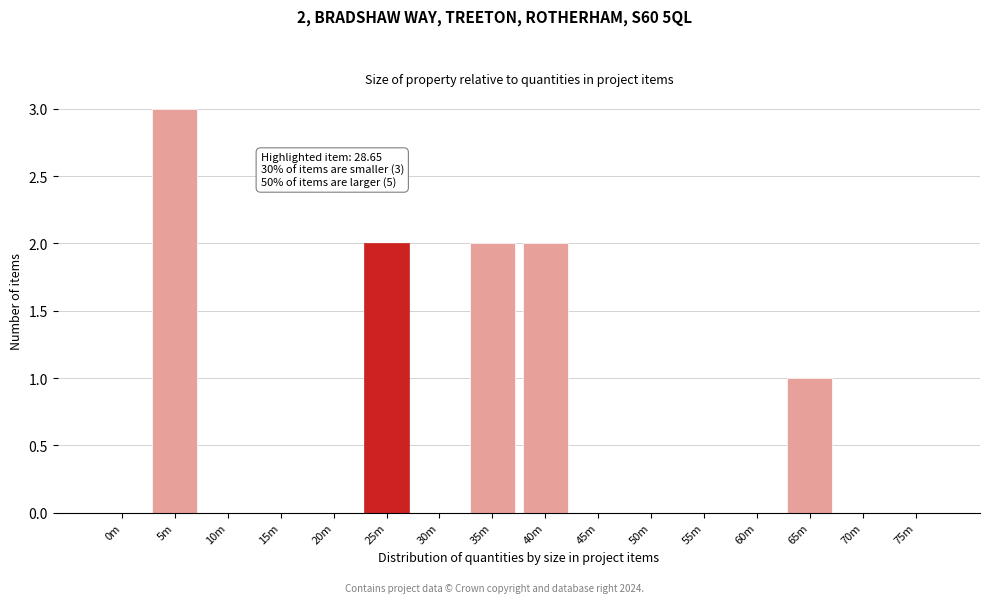

Reading left to right, what are all the values shown in this chart?

0m=0	5m=3	10m=0	15m=0	20m=0	25m=2	30m=0	35m=2	40m=2	45m=0	50m=0	55m=0	60m=0	65m=1	70m=0	75m=0